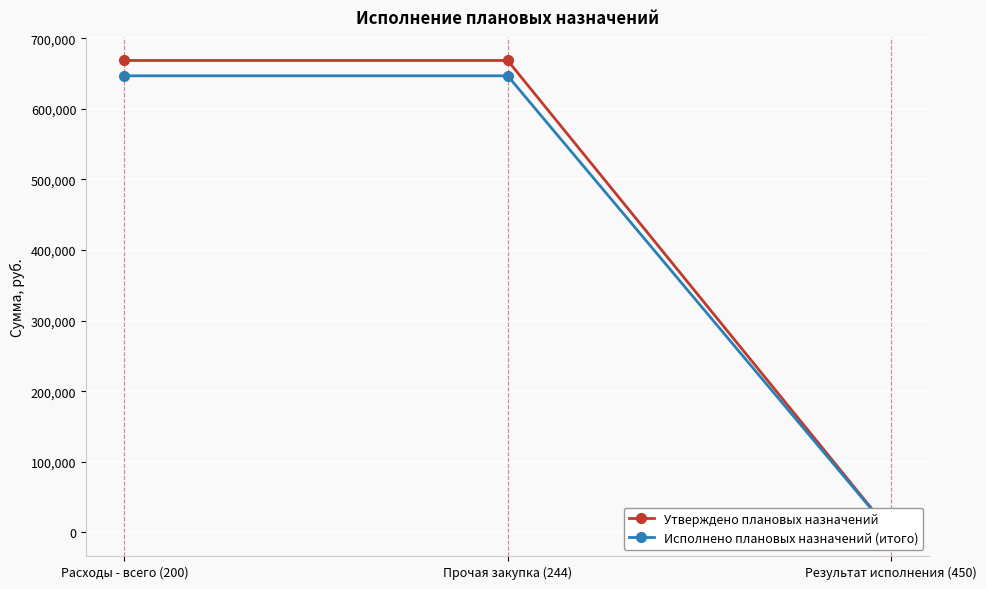

How many data points does each series have?

3